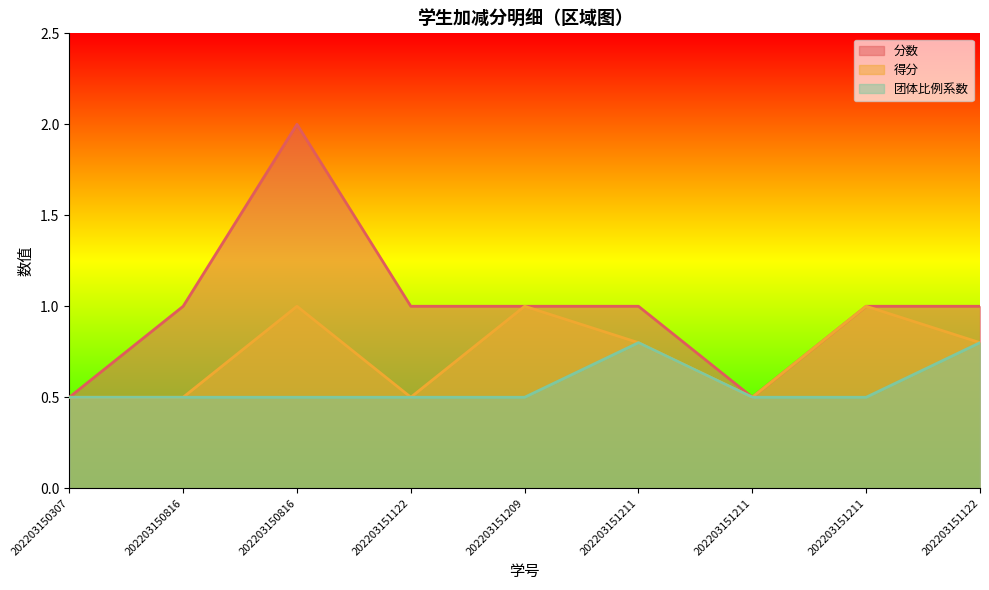

True or false: 得分 has more than 2 points higher than both neighbors.

True